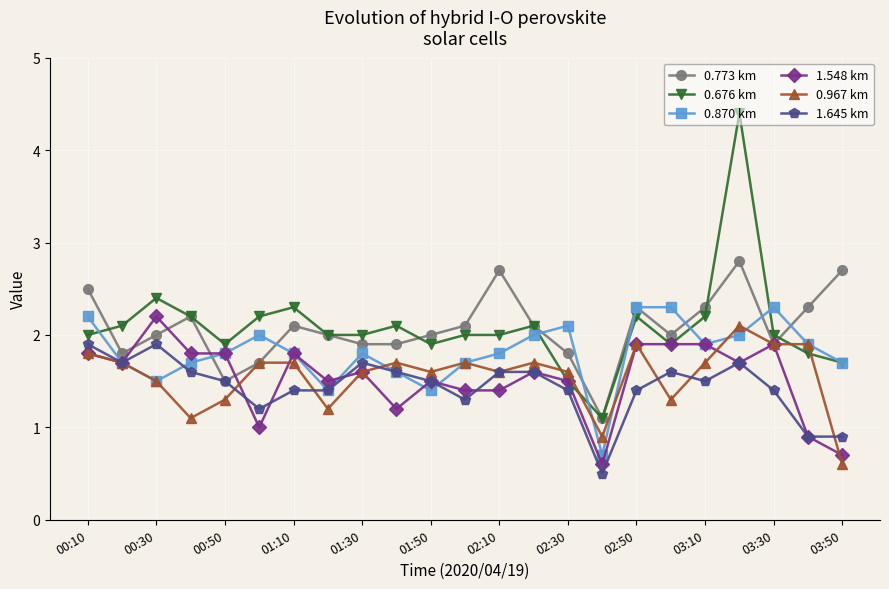

At how many categories does at least one series exceed 0?

23